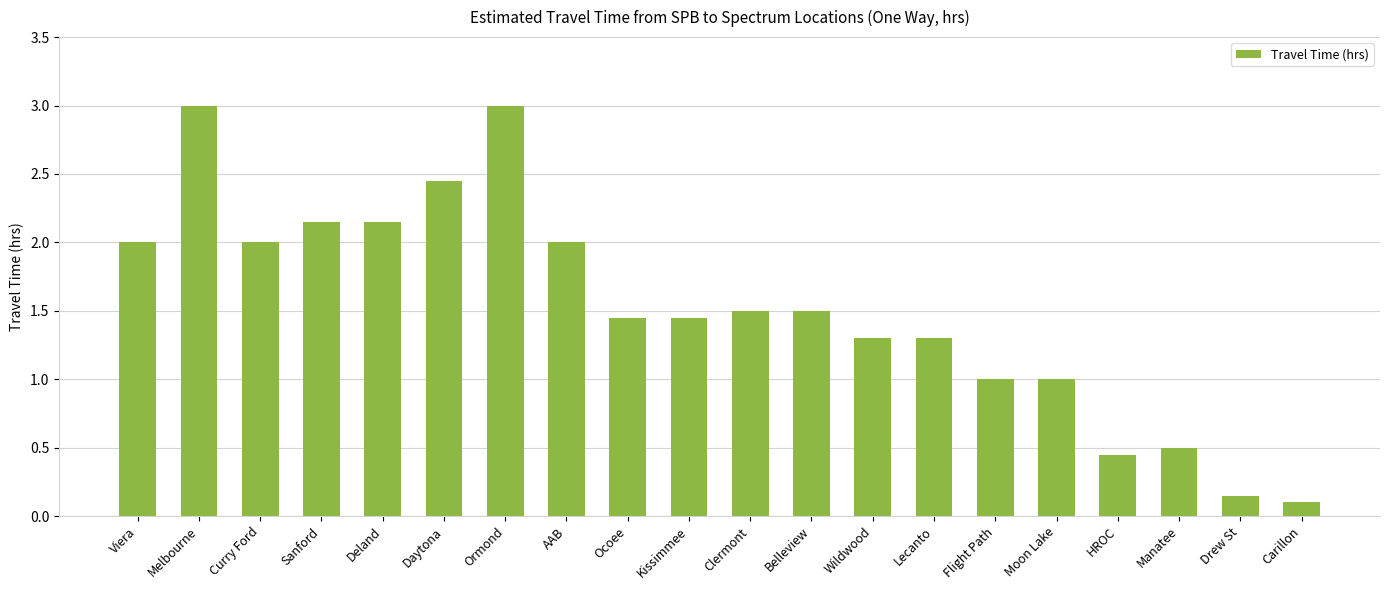

What is the ratio of the value at AAB to the value at Flight Path?

2.0